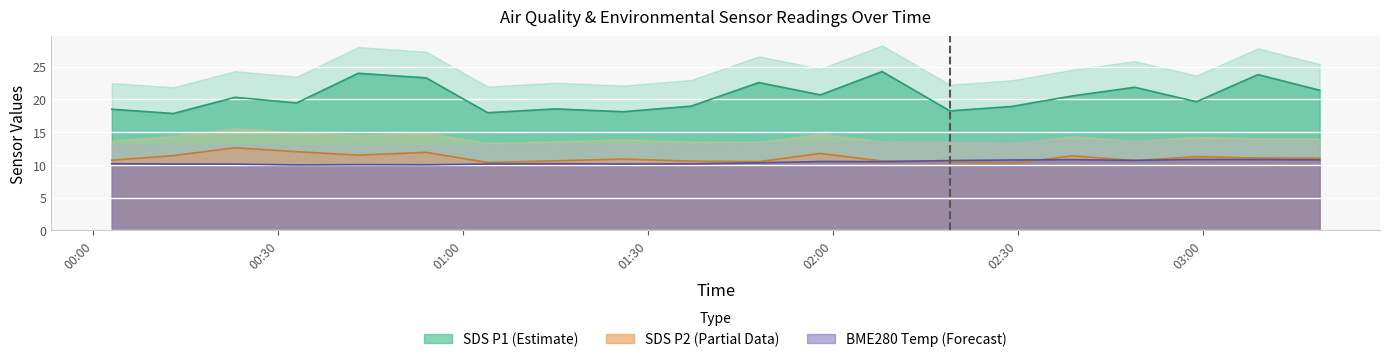

What is the lowest value of the SDS_P2 series?

10.2